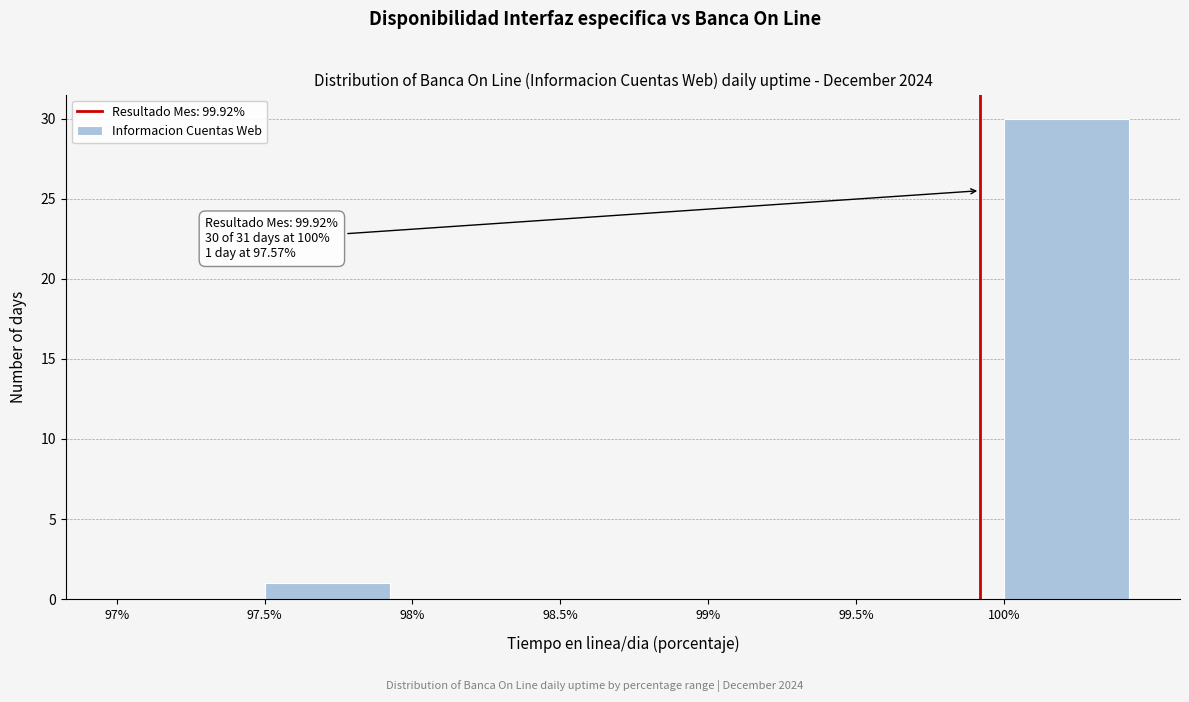

Which range on the x-axis has the tallest bar?

100.0 to 100.5